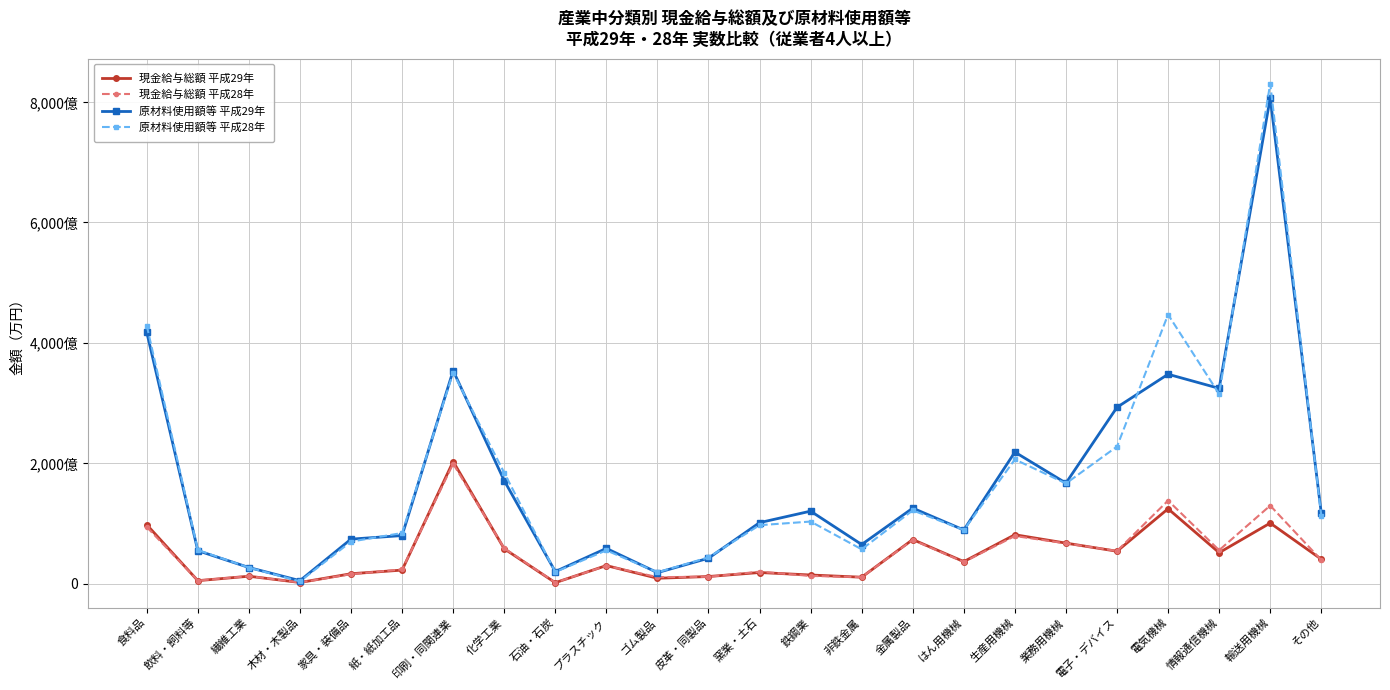

Which series has the largest range (max minus min)?

原材料使用額等 平成28年